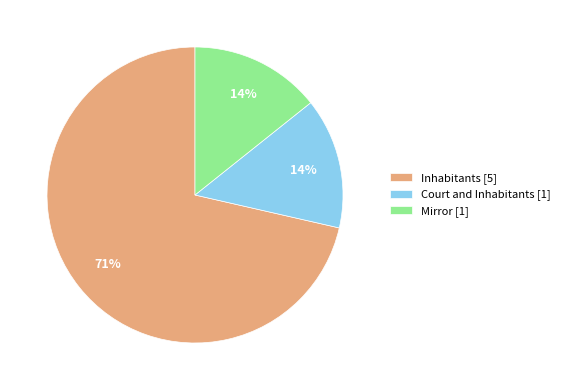

To the nearest percent, what percentage of the pie is Mirror [1]?

14%